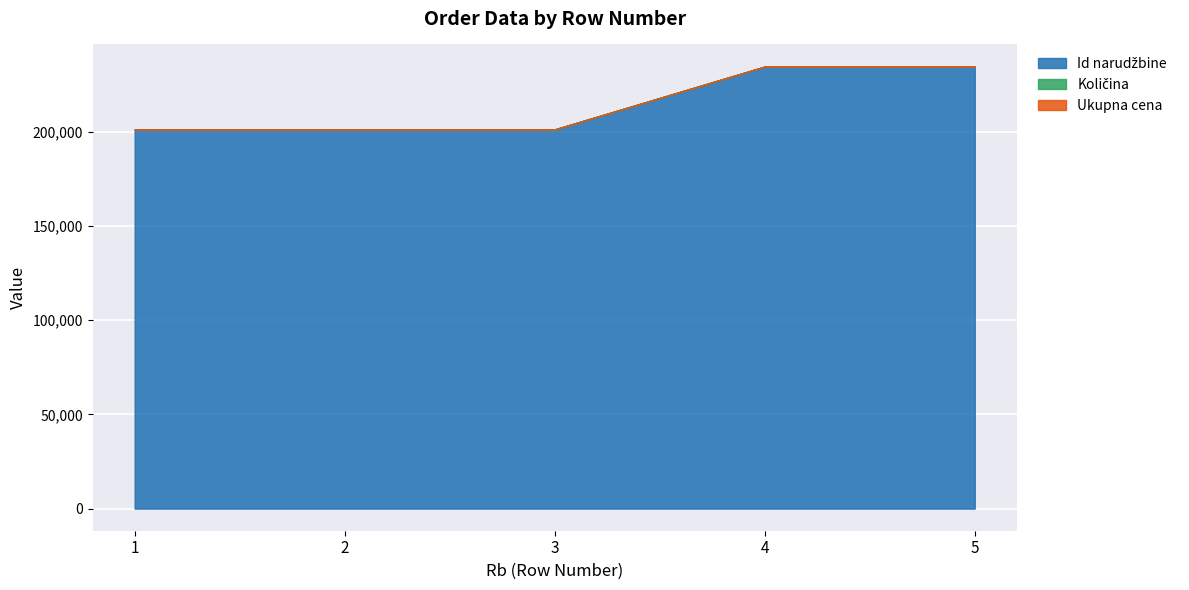

True or false: Id narudžbine has a value of 124966 at 4.

False